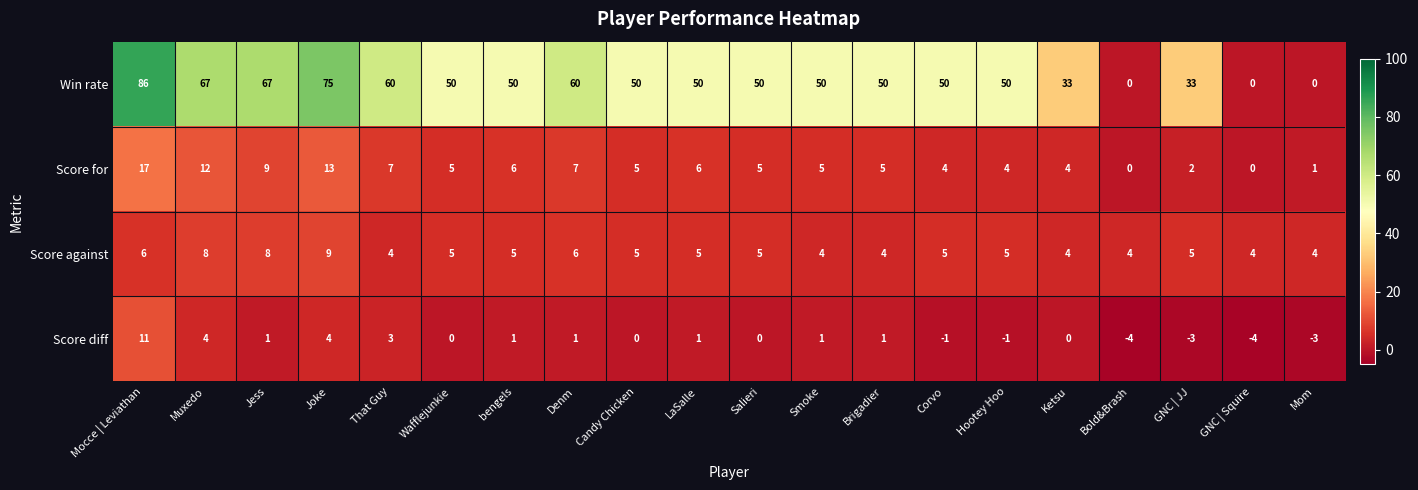

Rank the series at LaSalle from highest to lowest value.

Win rate, Score for, Score against, Score diff